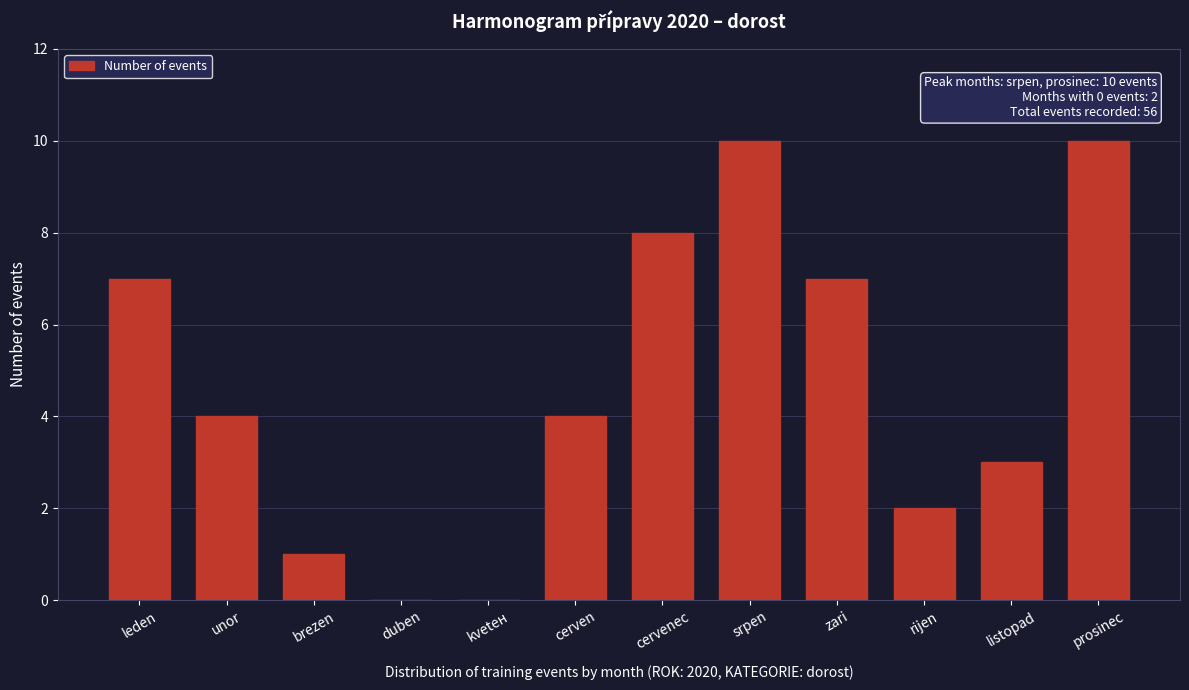

Reading left to right, what are all the values shown in this chart?

leden=7	unor=4	brezen=1	duben=0	kvetен=0	cerven=4	cervenec=8	srpen=10	zari=7	rijen=2	listopad=3	prosinec=10